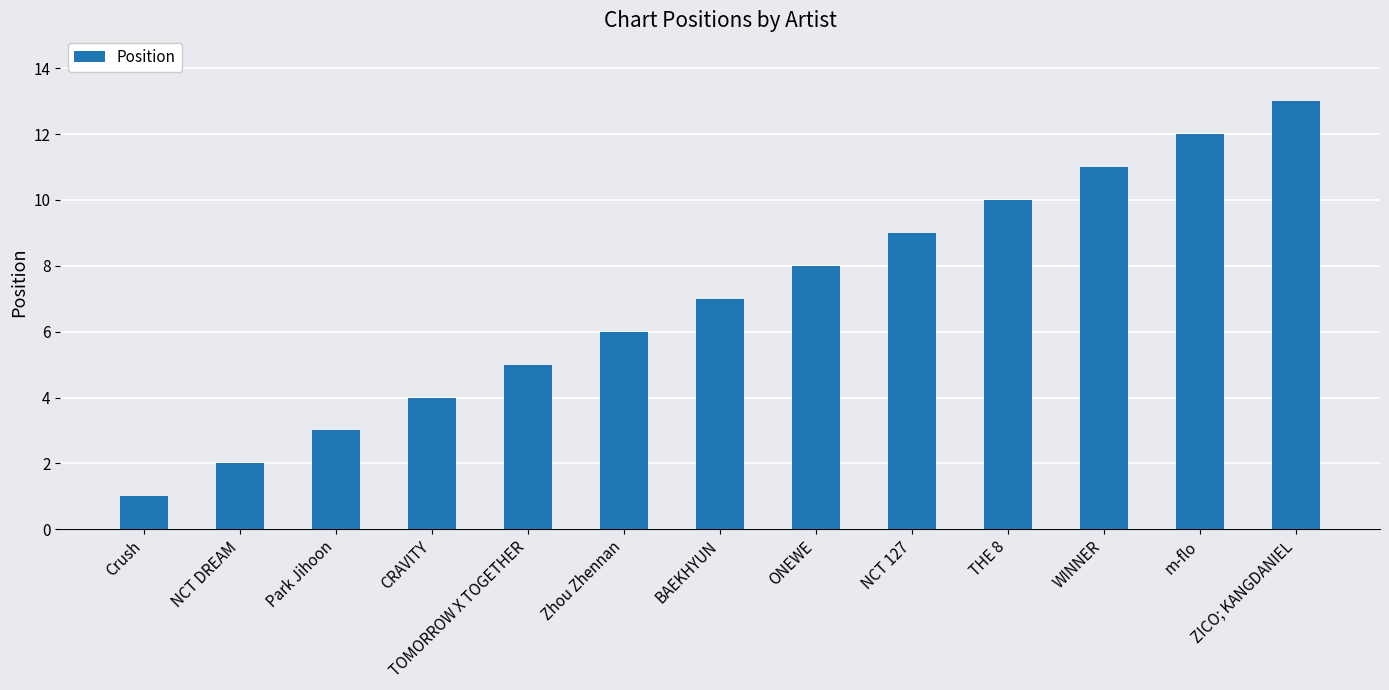

What is the smallest value displayed?

1